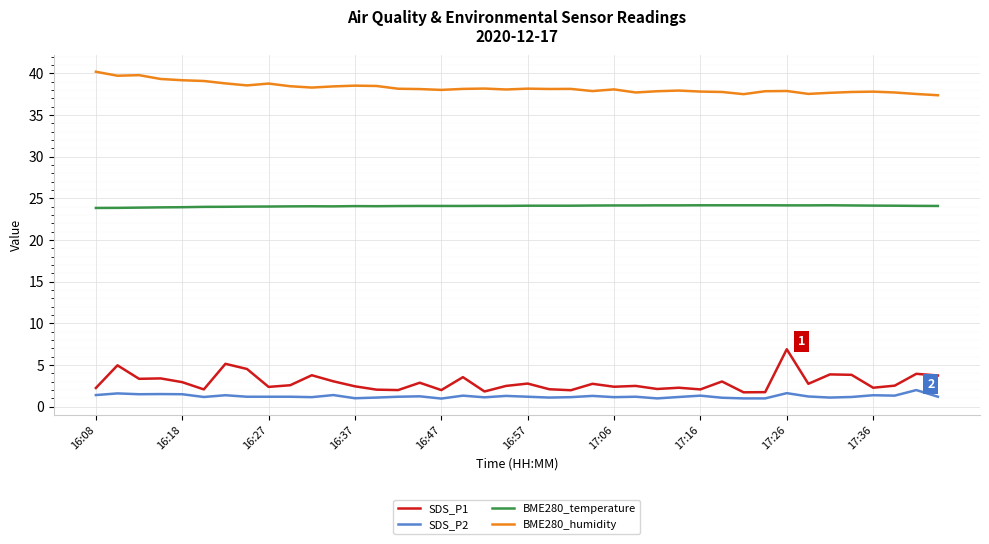

What is the difference between the maximum and minimum values in the SDS_P2 series?

1.0